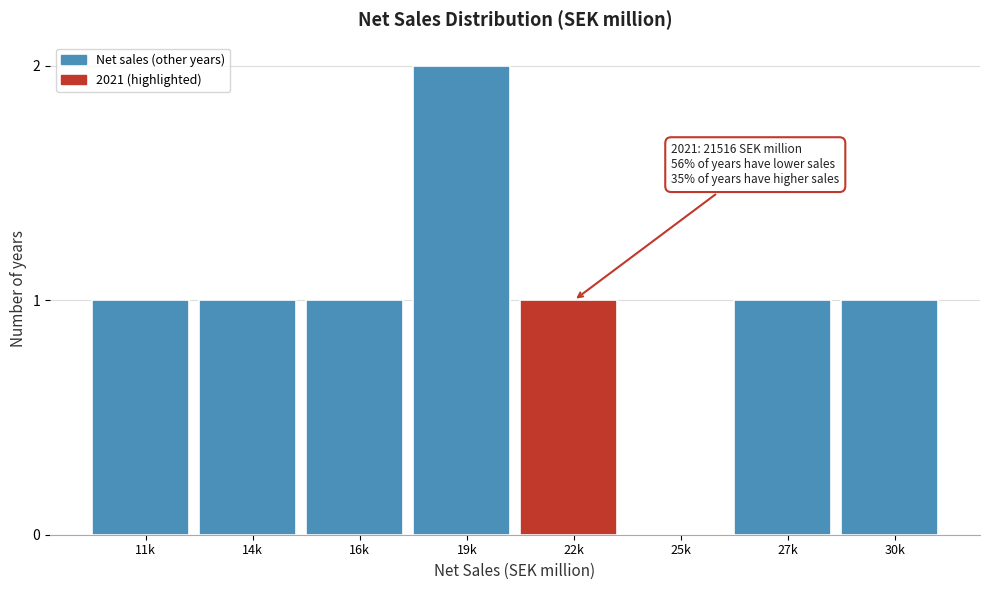

Reading left to right, transcribe all the data shown in this chart.

11k=1	14k=1	16k=1	19k=2	22k=1	25k=0	27k=1	30k=1